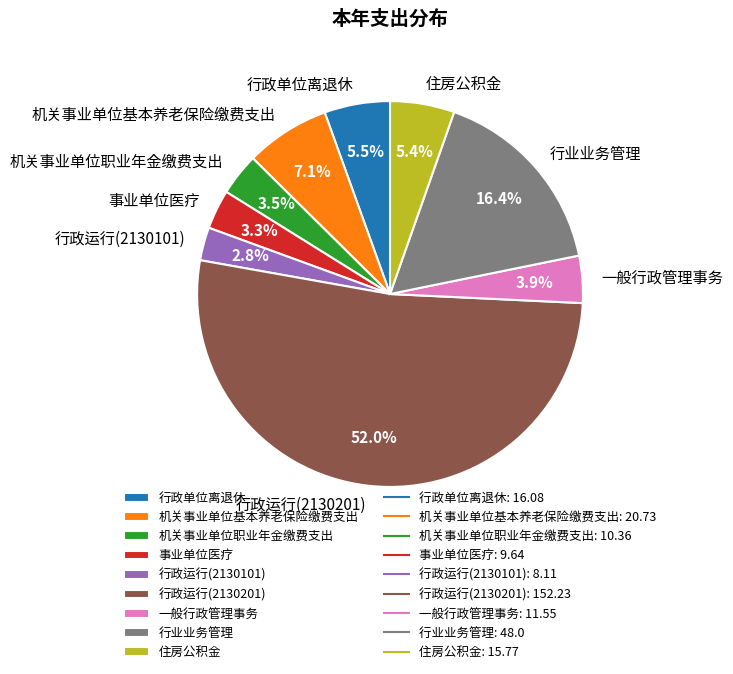

What percentage is the 行政运行(2130101) slice, to the nearest percent?

3%